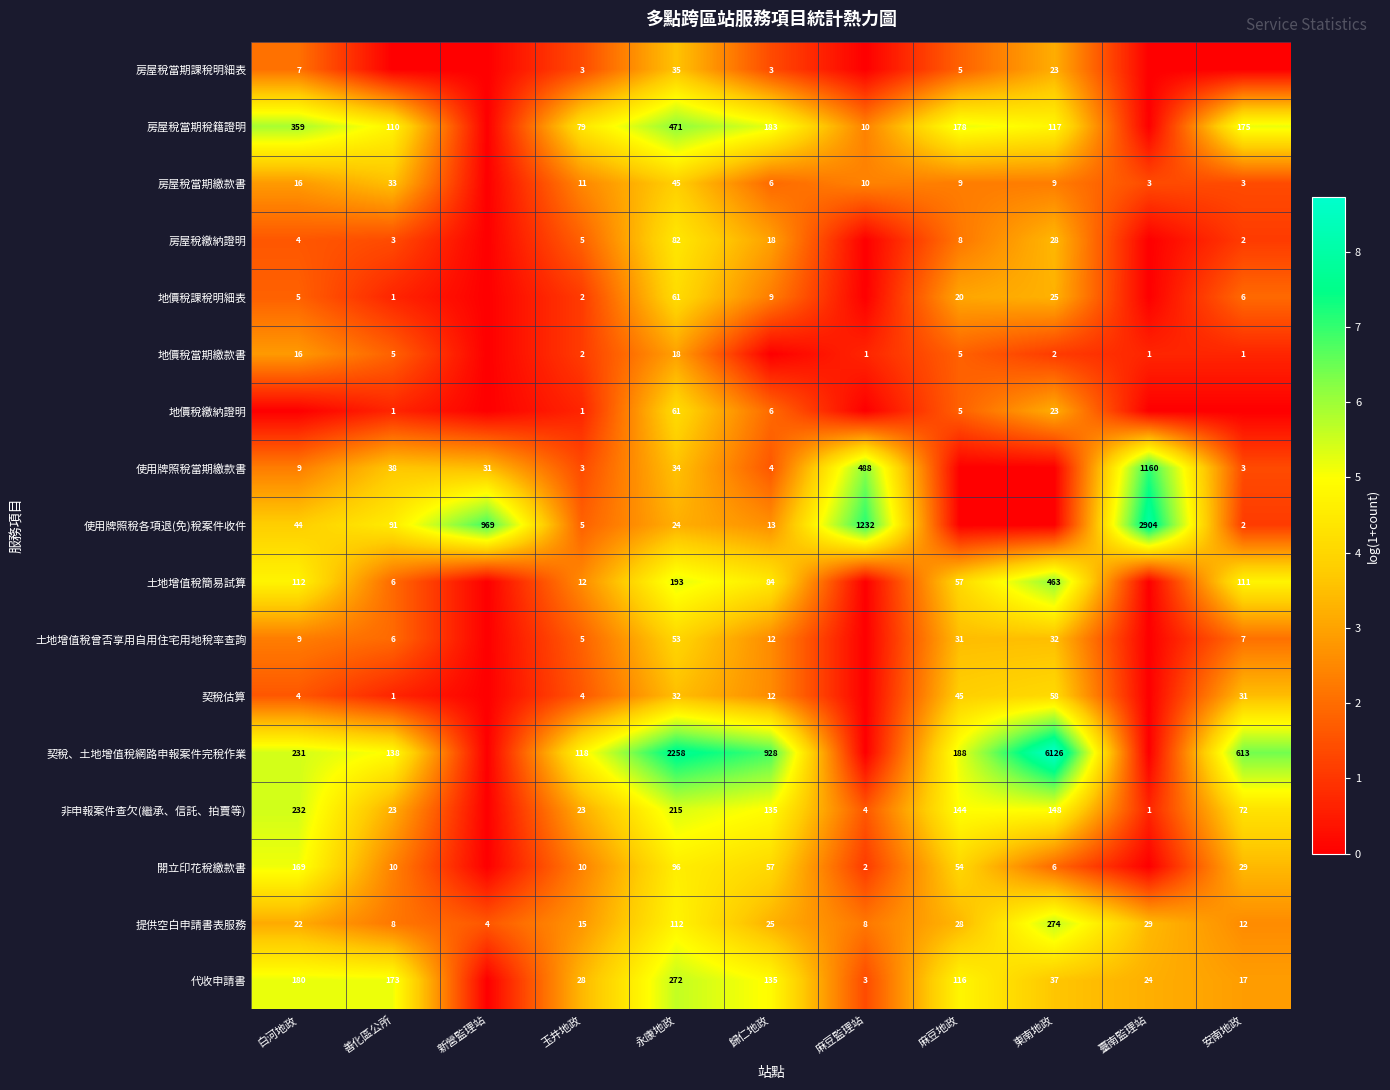

What is the difference between the 提供空白申請書表服務 values at 安南地政 and 玉井地政?

3